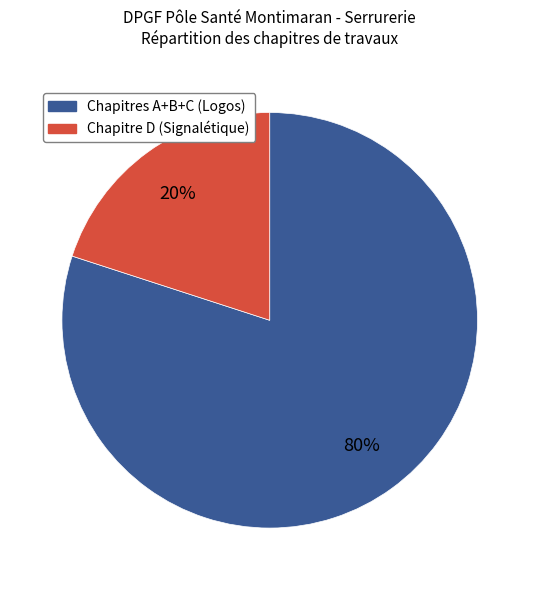

To the nearest percent, what is the average slice percentage?

50%